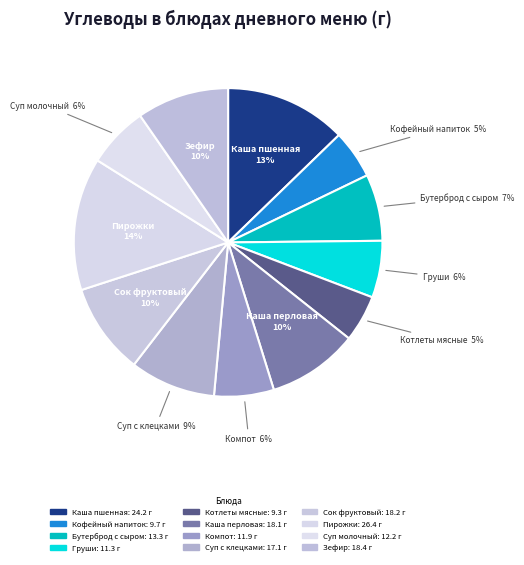

Which slice is the smallest?

КОТЛЕТЫ МЯСНЫЕ